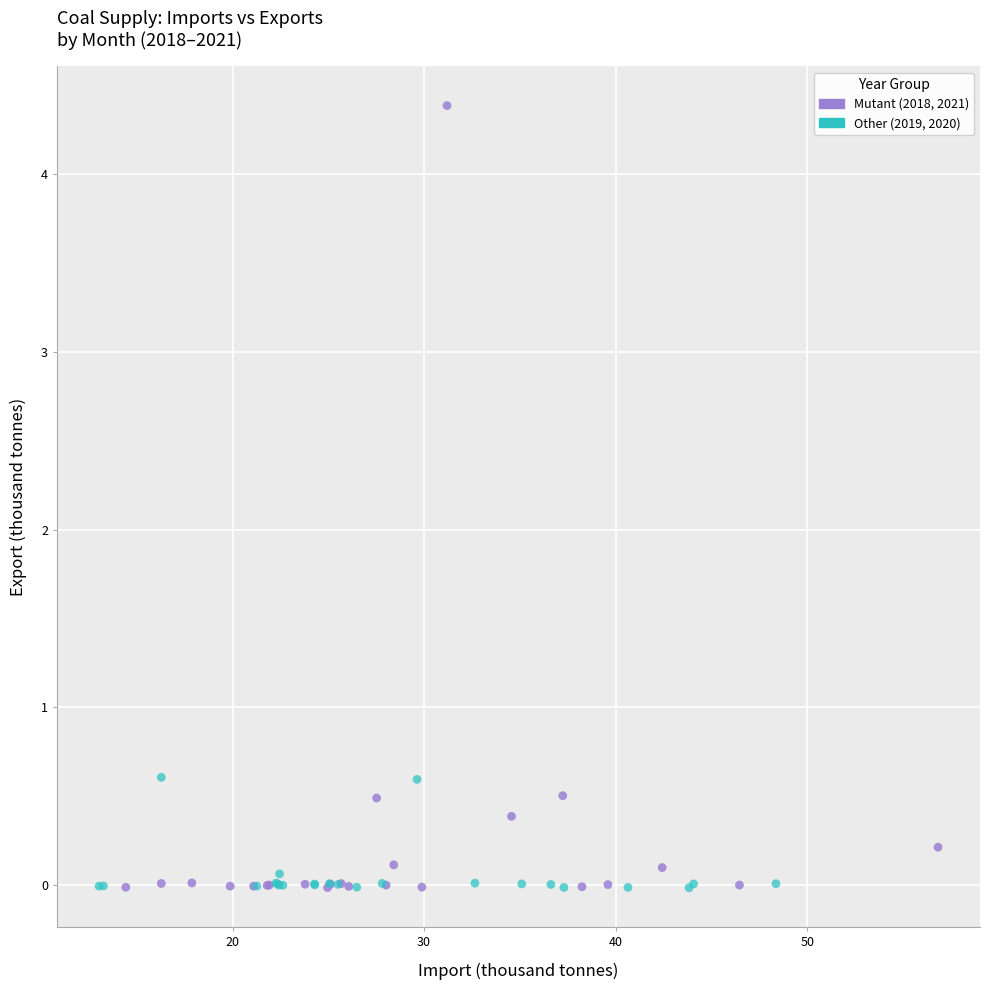

Which series contains the highest Y value?

Mutant (2018, 2021)